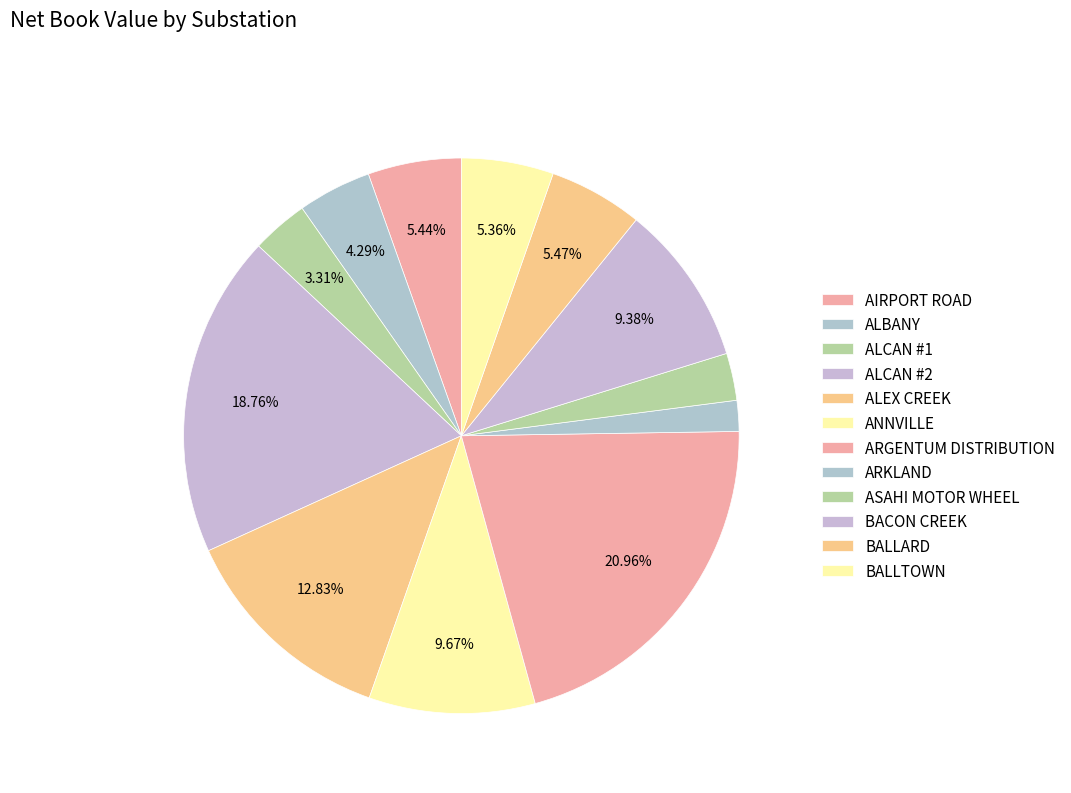

Is there any slice that represents more than half of the pie?

No